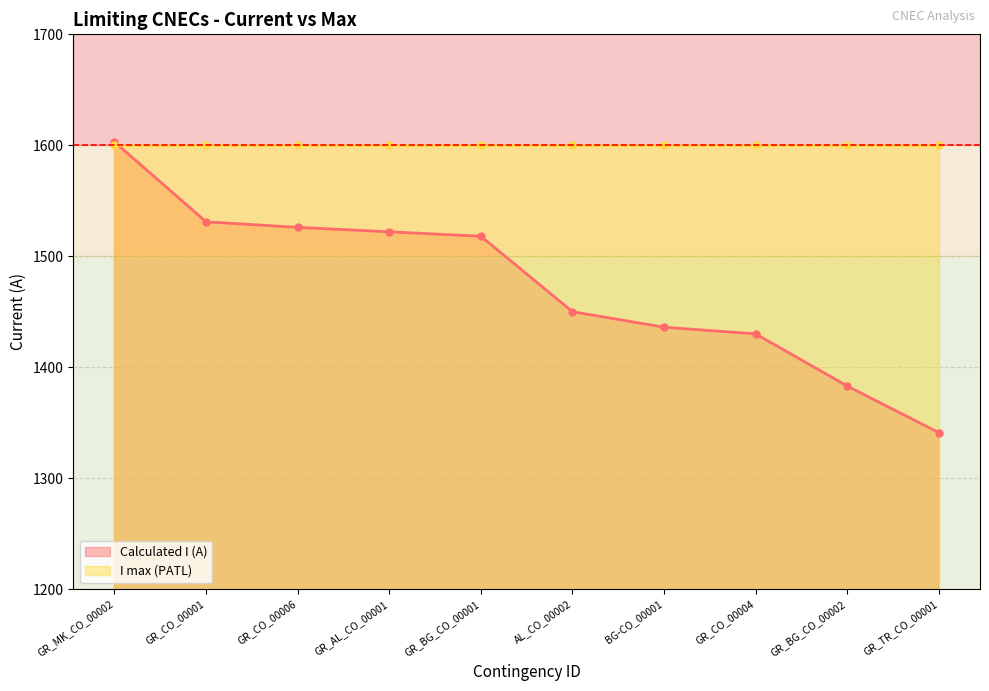

What position from the right is GR_CO_00001?

9